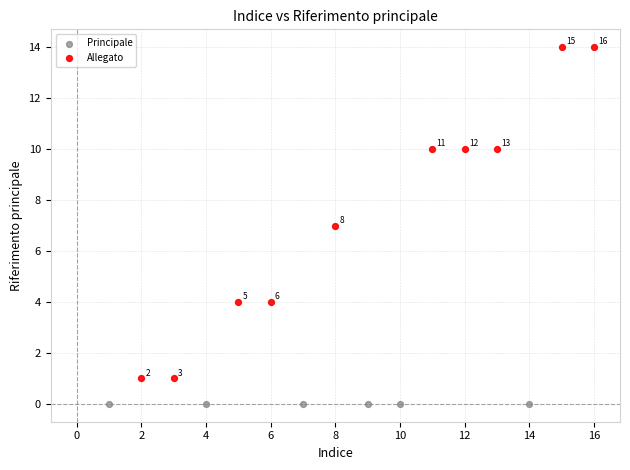

Which series contains the highest Y value?

Allegato